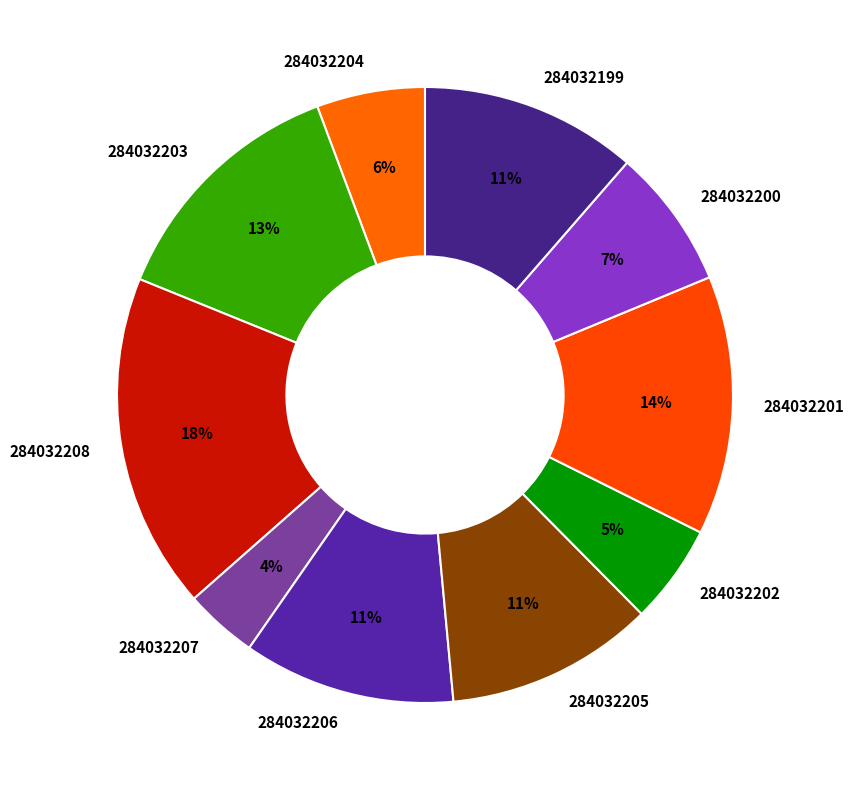

Does any single category account for the majority?

No